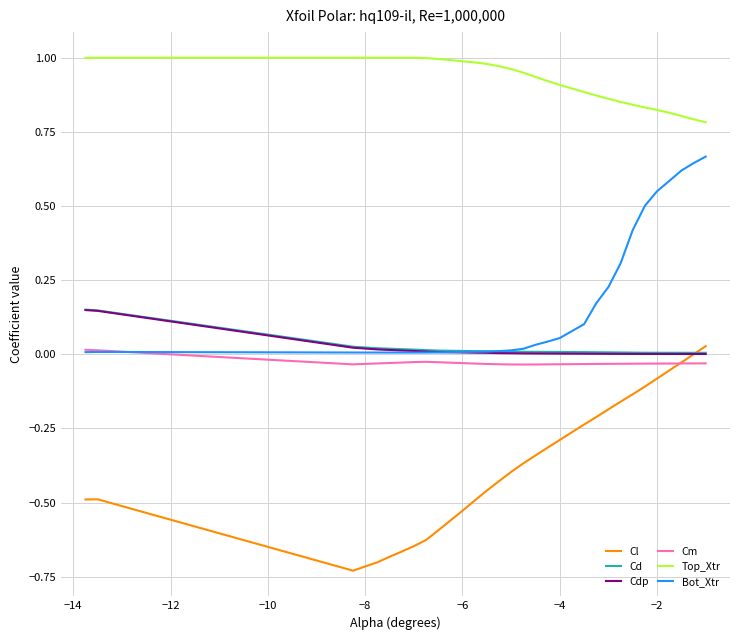

Which series has the largest total across all categories?

Top_Xtr